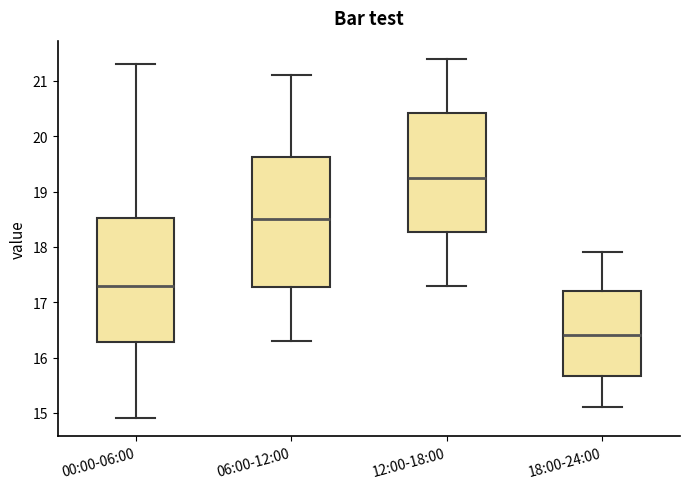

Where does the lower whisker of the box for 18:00-24:00 end on the y-axis? The values are not printed on the chart, so give them approximately, as read against the axis.

15.1